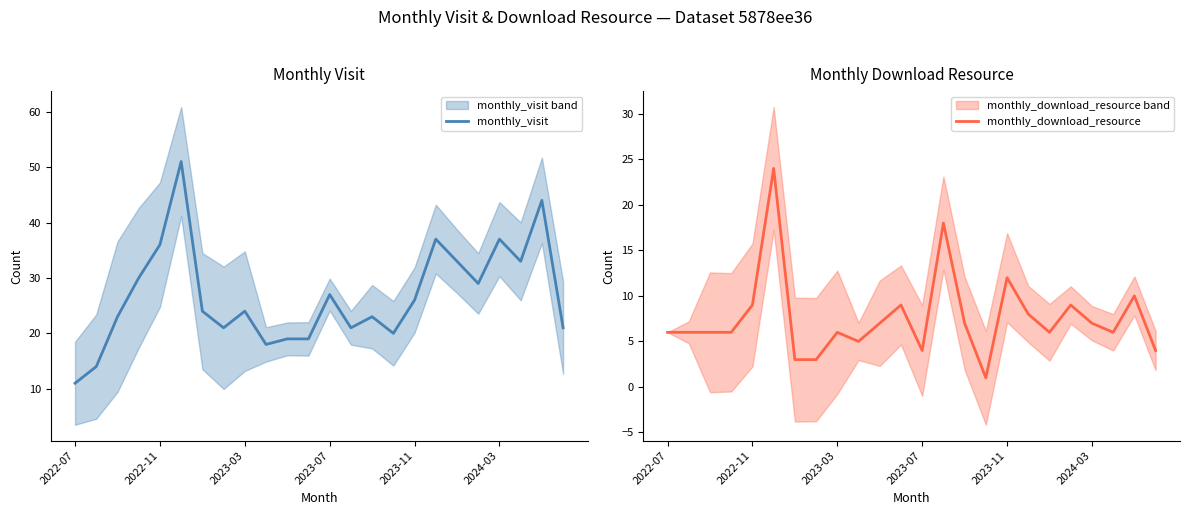

What is the highest value of the monthly_download_resource series?

24